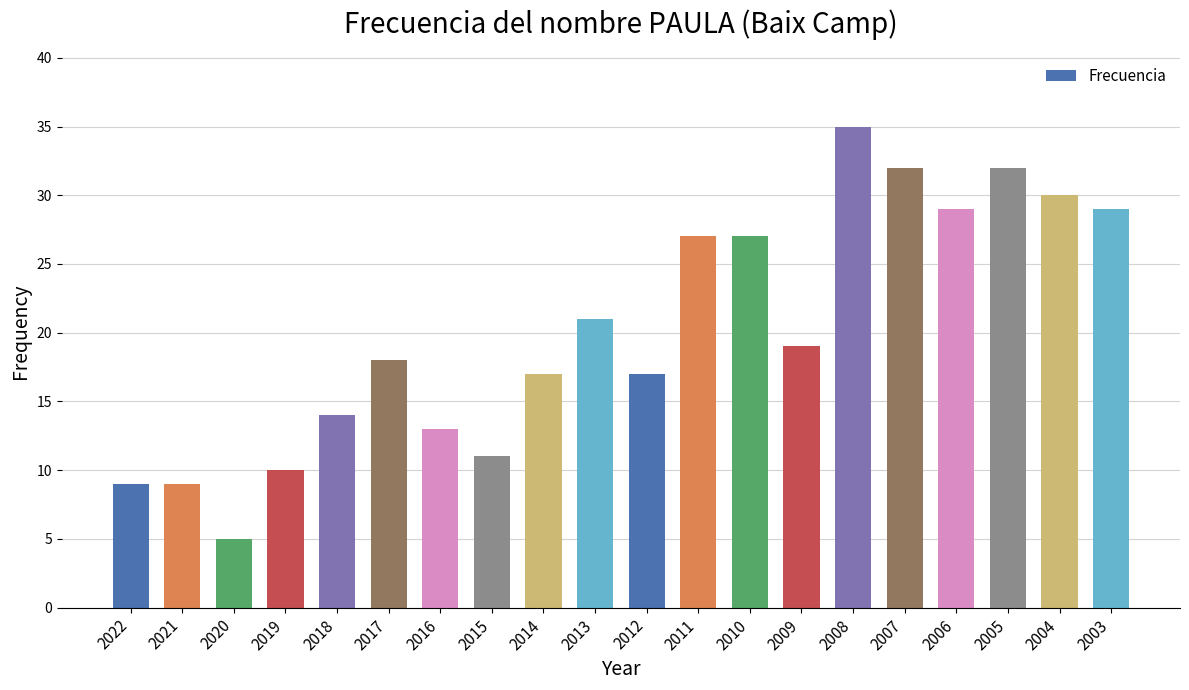

True or false: the data shows 50 at 2008.

False